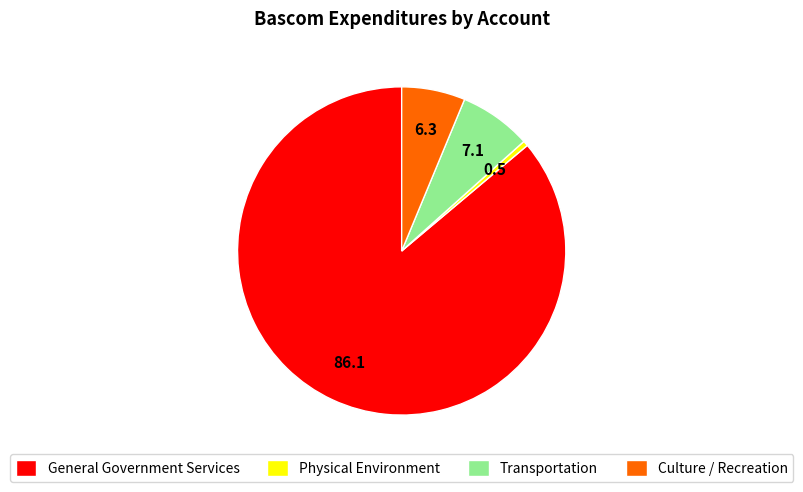

Do Physical Environment and Culture / Recreation together represent more than half of the pie?

No